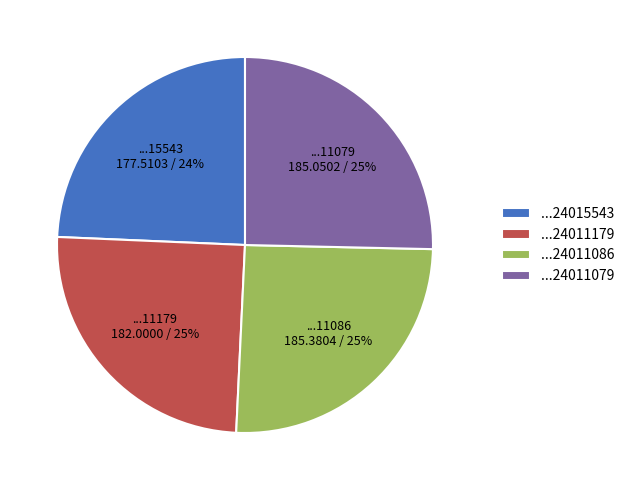

Which category has the smallest portion of the pie?

...24015543